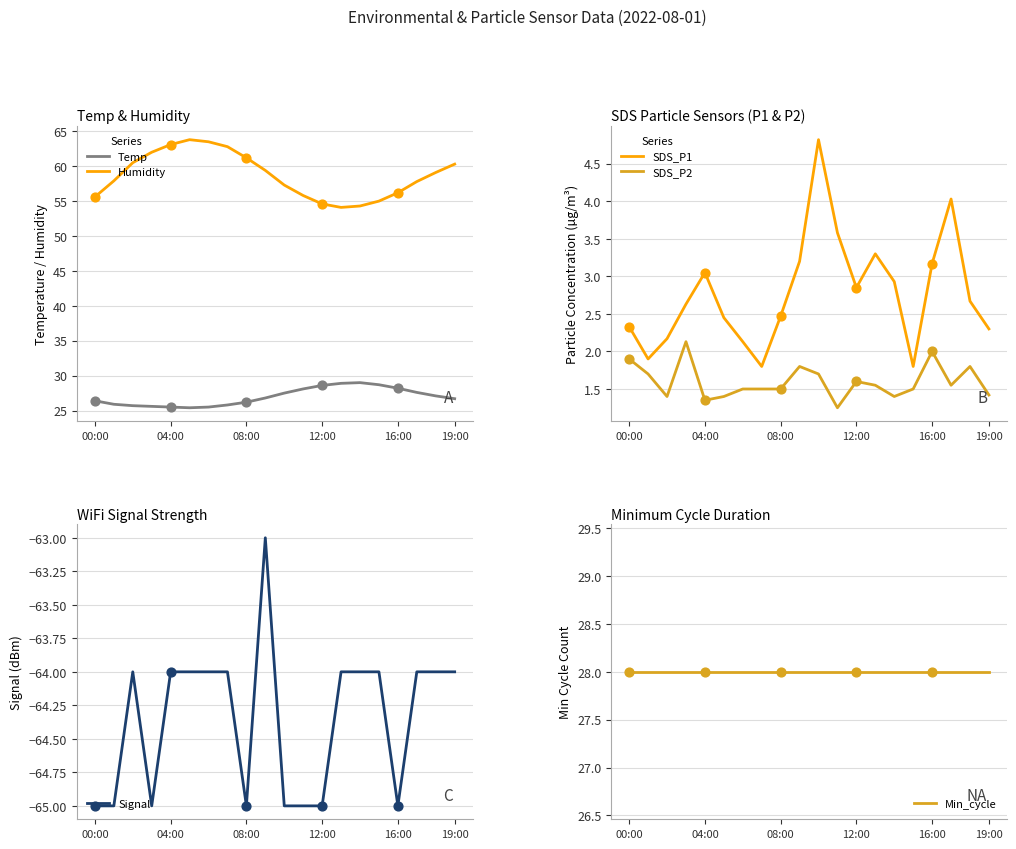

What is the lowest value of the Temp series?

25.4